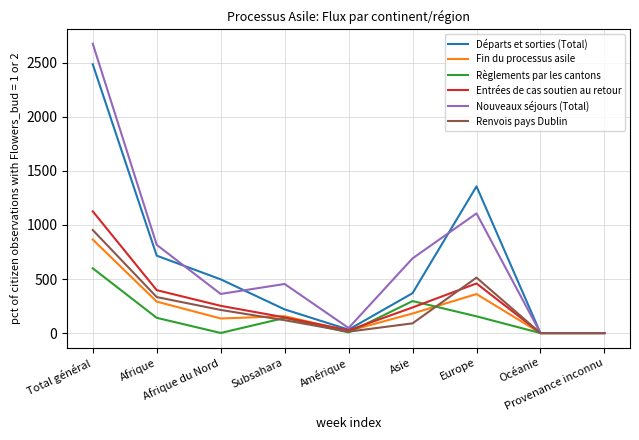

What is the greatest value displayed?

2676